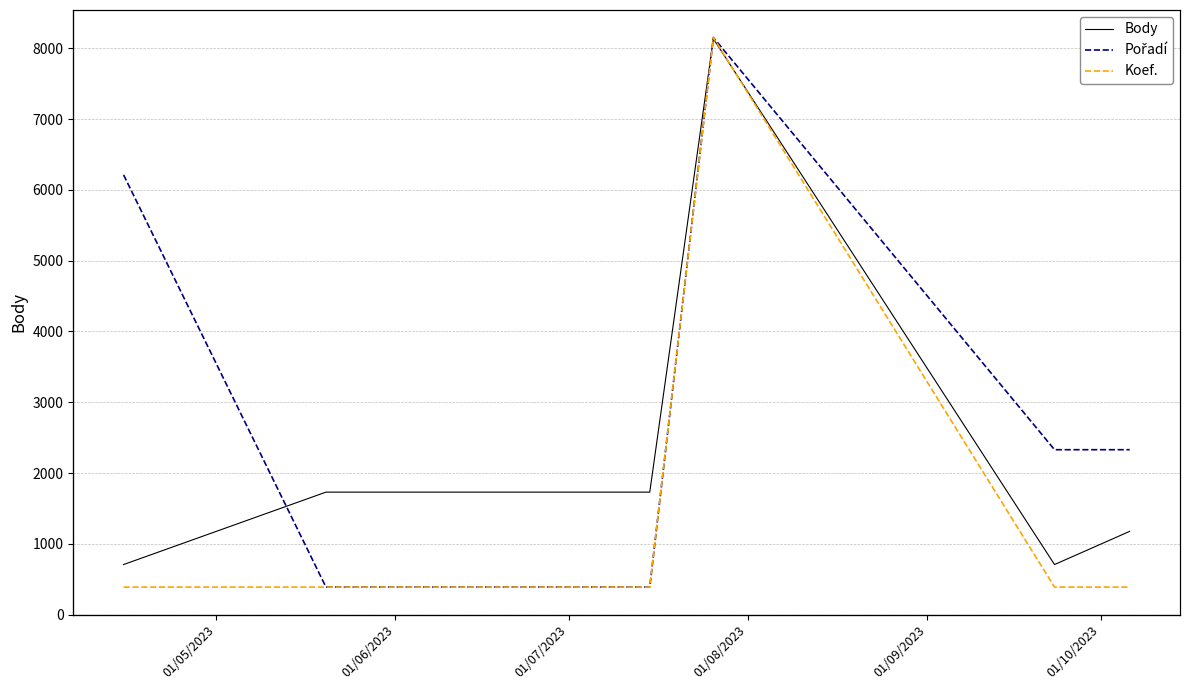

True or false: Body and Koef. intersect in this chart.

False